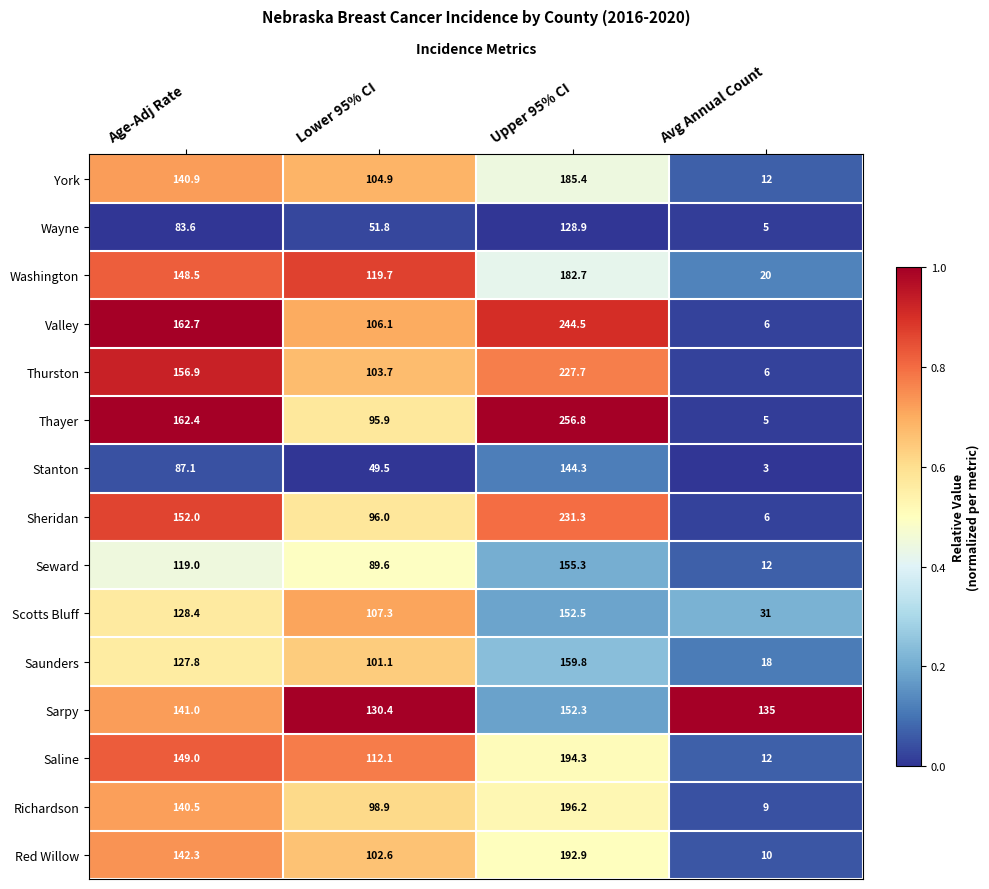

What is the lowest value of the Sheridan series?

6.0